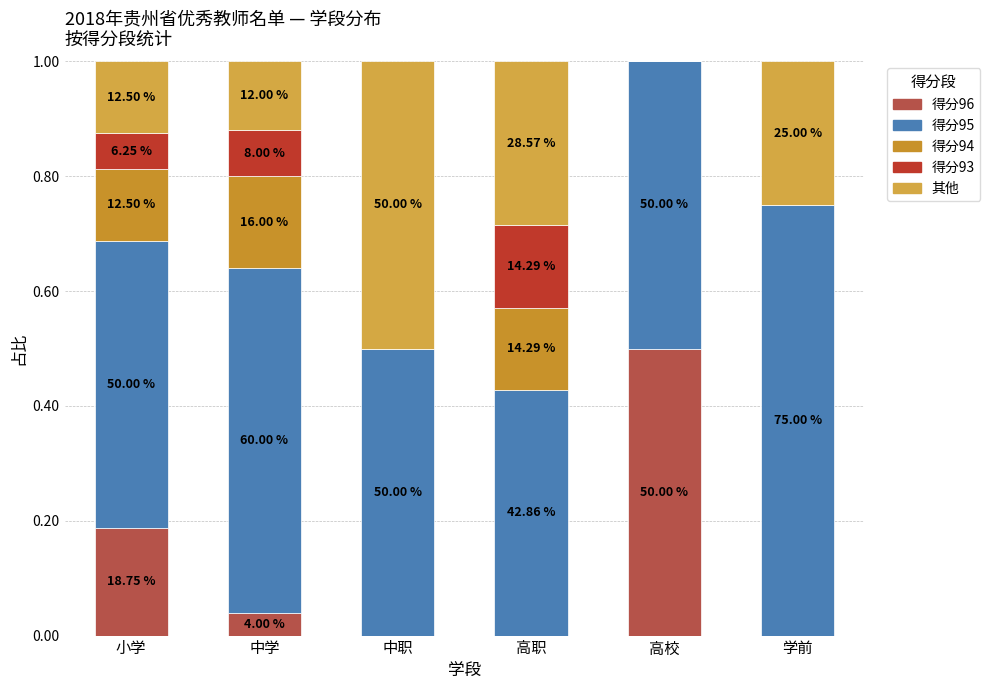

Are the bars horizontal?

No